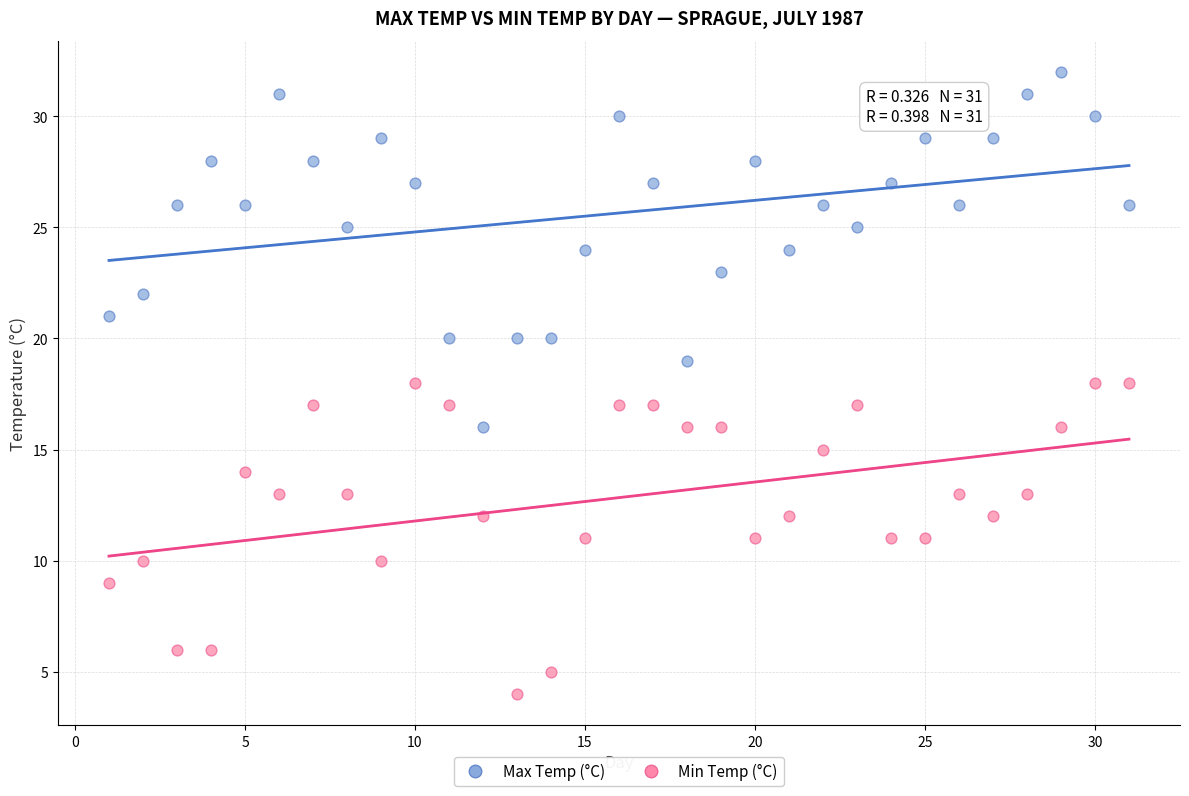

Which series contains the highest Y value?

Max Temp (°C)